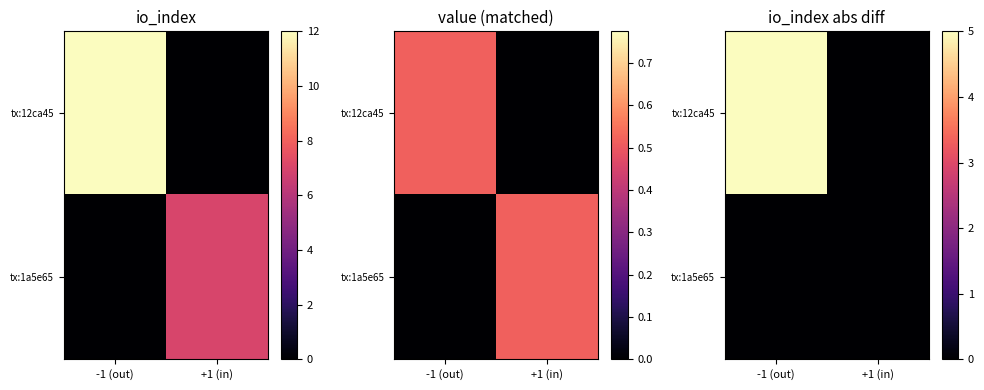

At how many categories does at least one series exceed 0?

1